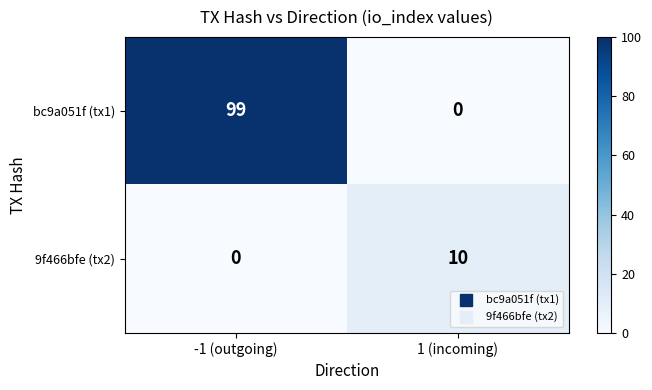

Reading left to right, extract all data points from this chart.

bc9a051f (tx1): -1 (outgoing)=99	1 (incoming)=0
9f466bfe (tx2): -1 (outgoing)=0	1 (incoming)=10